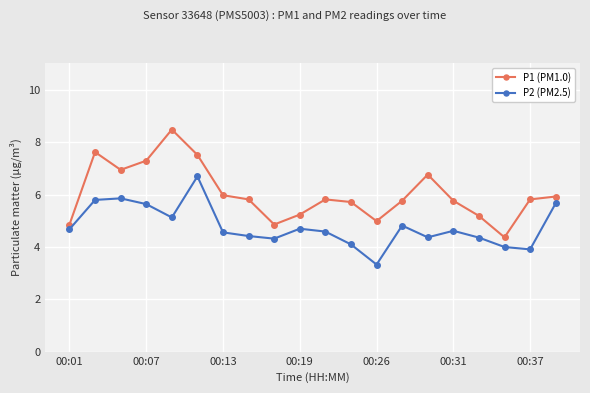

What is the difference between the maximum and minimum values in the P1 (PM1.0) series?

4.1